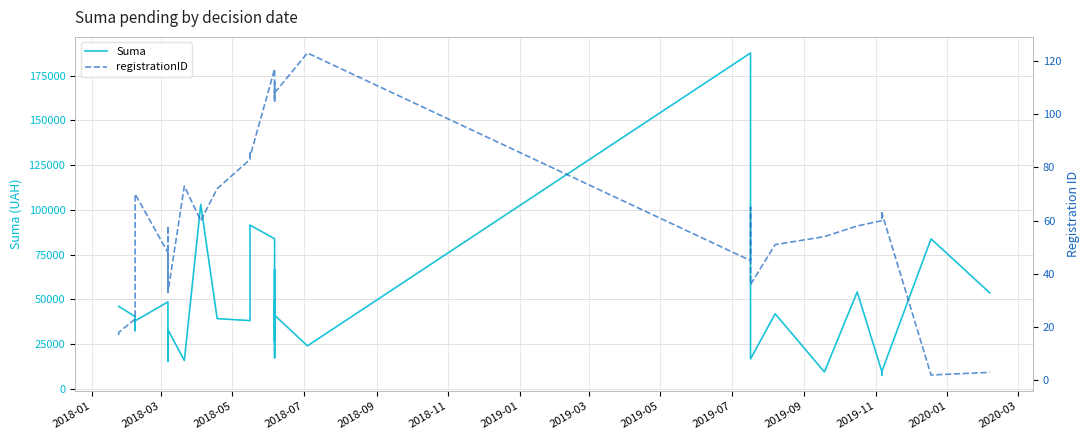

What is the lowest value of the registrationID series?

2.0